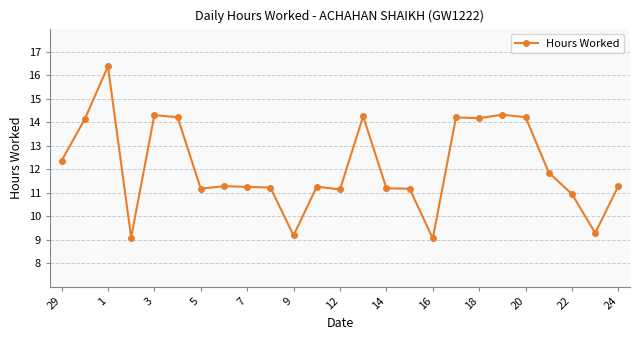

True or false: there are more than 1 points higher than both neighbors.

True